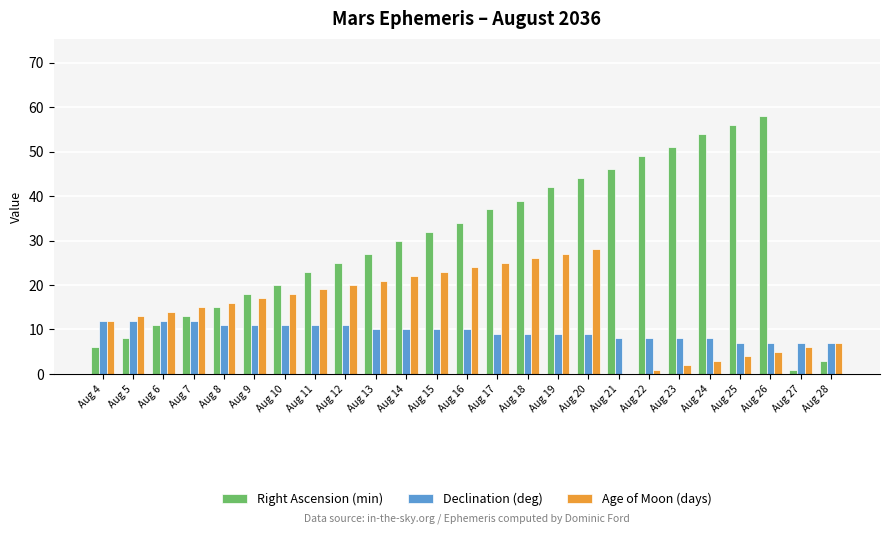

Is the value of Age of Moon (days) at Aug 12 greater than the value of Declination (deg) at Aug 21?

Yes